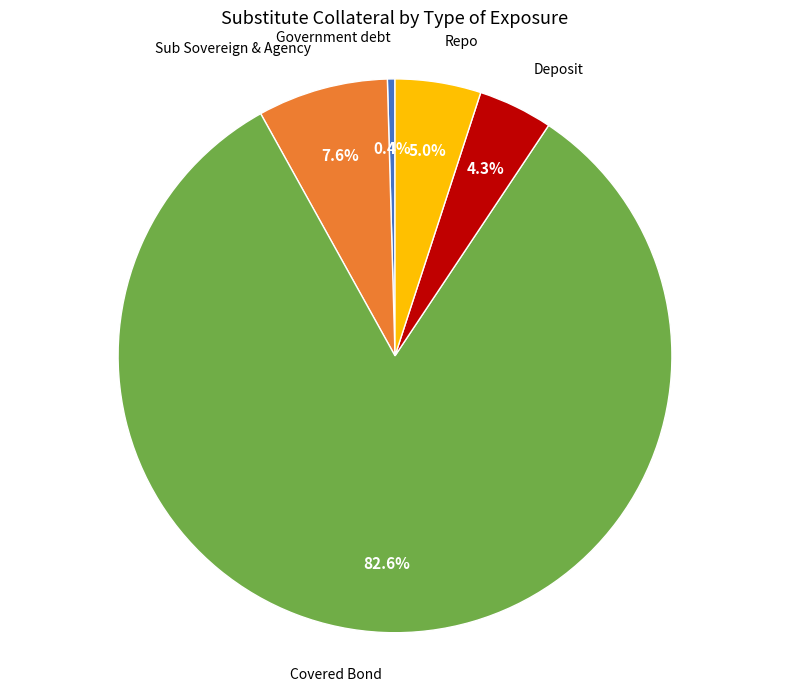

Which category has the smallest portion of the pie?

Government debt